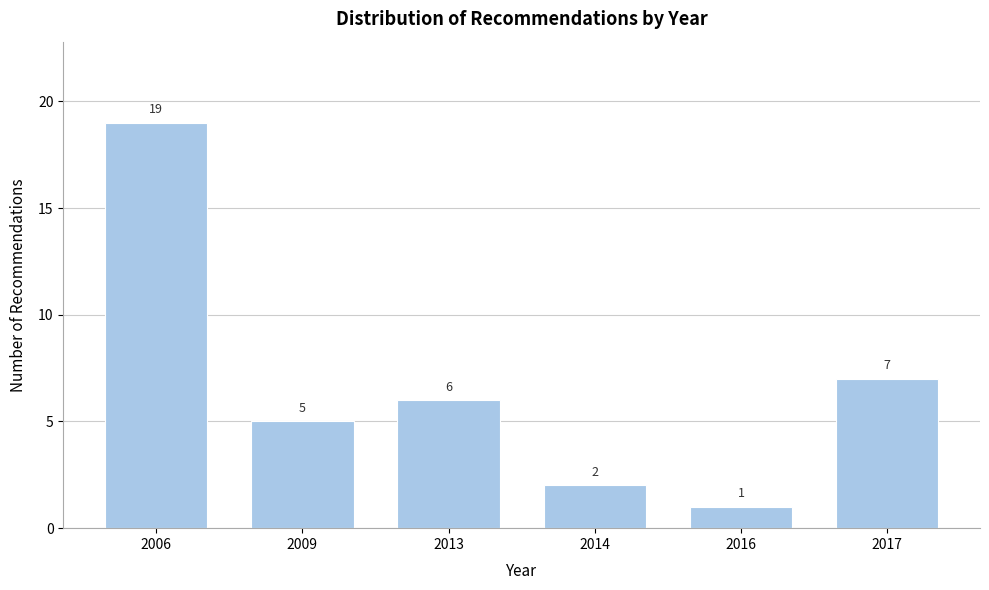

Reading left to right, list all the values displayed in this chart.

19	5	6	2	1	7